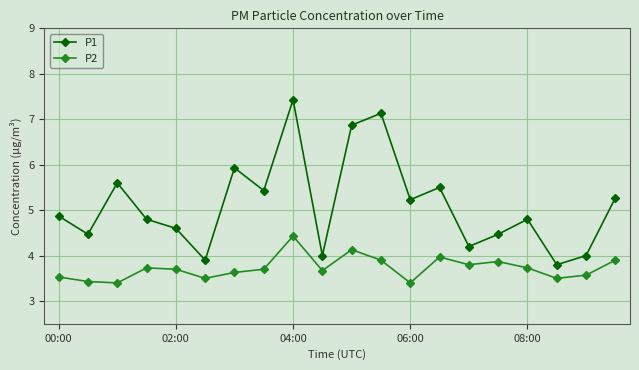

True or false: P2 and P1 cross at least once.

False